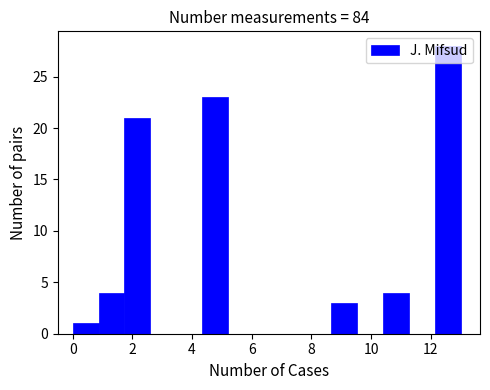

Reading left to right, transcribe this chart: for each bar, give the range it covers on the x-axis and its height. Neither the bar edges nor the heights are printed on the chart, so give them approximately, as read against the axes.

0.0 to 0.8: 1
0.8 to 1.8: 4
1.8 to 2.6: 21
2.6 to 3.4: 0
3.4 to 4.4: 0
4.4 to 5.2: 23
5.2 to 6.0: 0
6.0 to 7.0: 0
7.0 to 7.8: 0
7.8 to 8.6: 0
8.6 to 9.6: 3
9.6 to 10.4: 0
10.4 to 11.2: 4
11.2 to 12.2: 0
12.2 to 13.0: 28